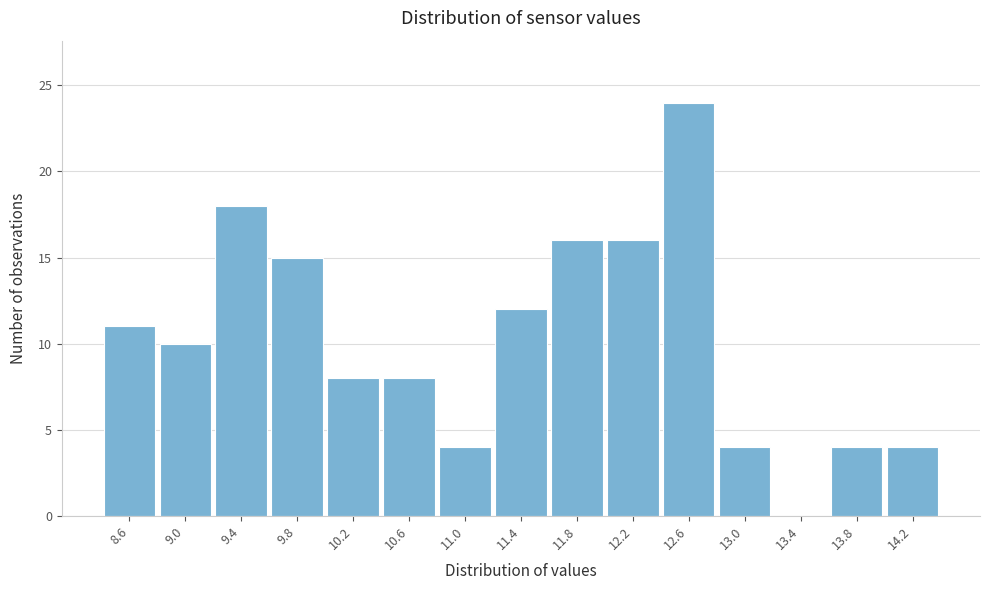

Reading left to right, list every bar in this chart as the range it spans on the x-axis followed by its height. Neither the bar edges nor the heights are printed on the chart, so give them approximately, as read against the axes.

8.40 to 8.80: 11
8.80 to 9.20: 10
9.20 to 9.60: 18
9.60 to 10.00: 15
10.00 to 10.40: 8
10.40 to 10.80: 8
10.80 to 11.20: 4
11.20 to 11.60: 12
11.60 to 12.00: 16
12.00 to 12.40: 16
12.40 to 12.80: 24
12.80 to 13.20: 4
13.20 to 13.65: 0
13.65 to 14.05: 4
14.05 to 14.45: 4